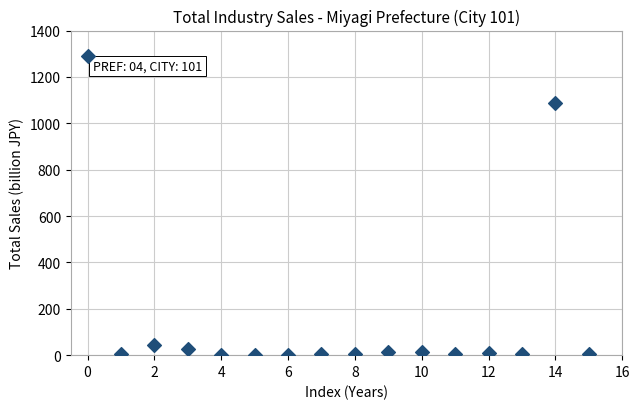

What Y value in the scatter plot is closest to 646?

1088.5